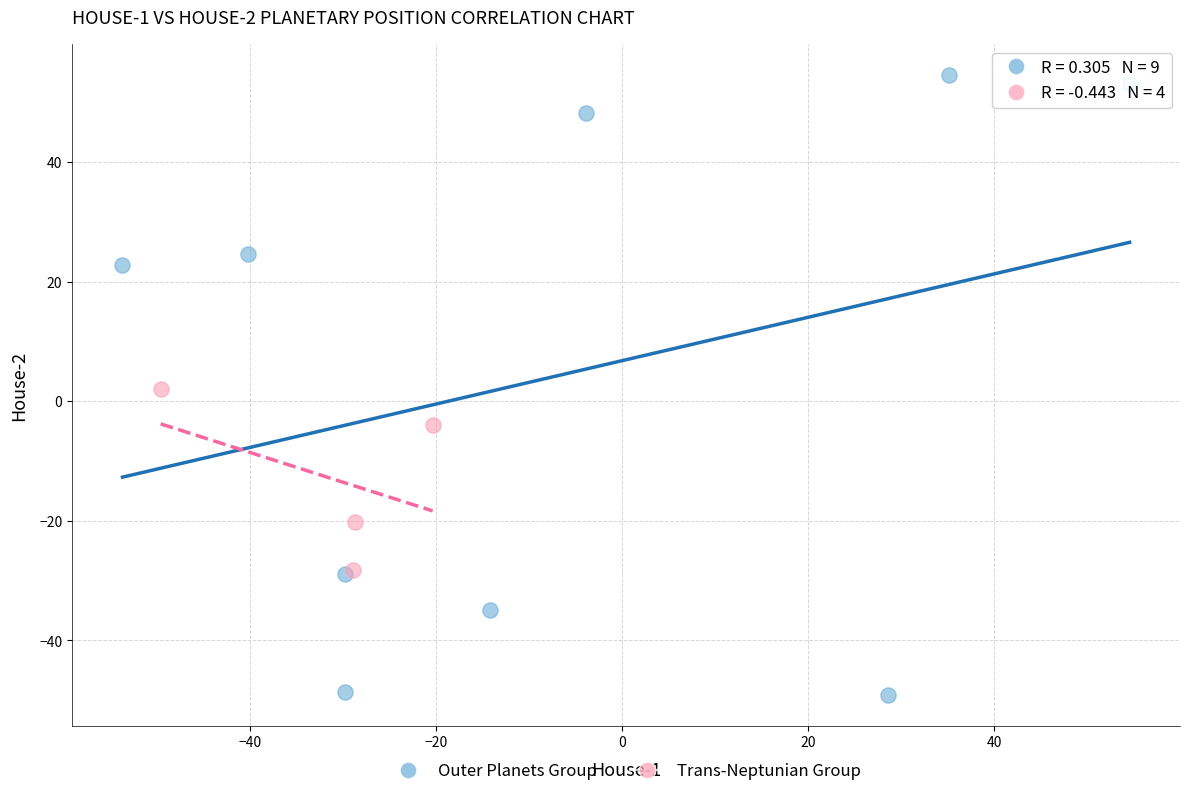

Which series contains the lowest Y value?

Outer Planets Group